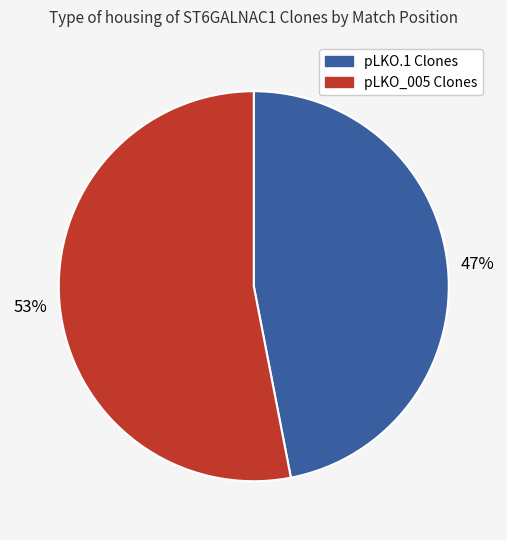

To the nearest percent, what is the difference between the largest and smallest slice percentages?

6%